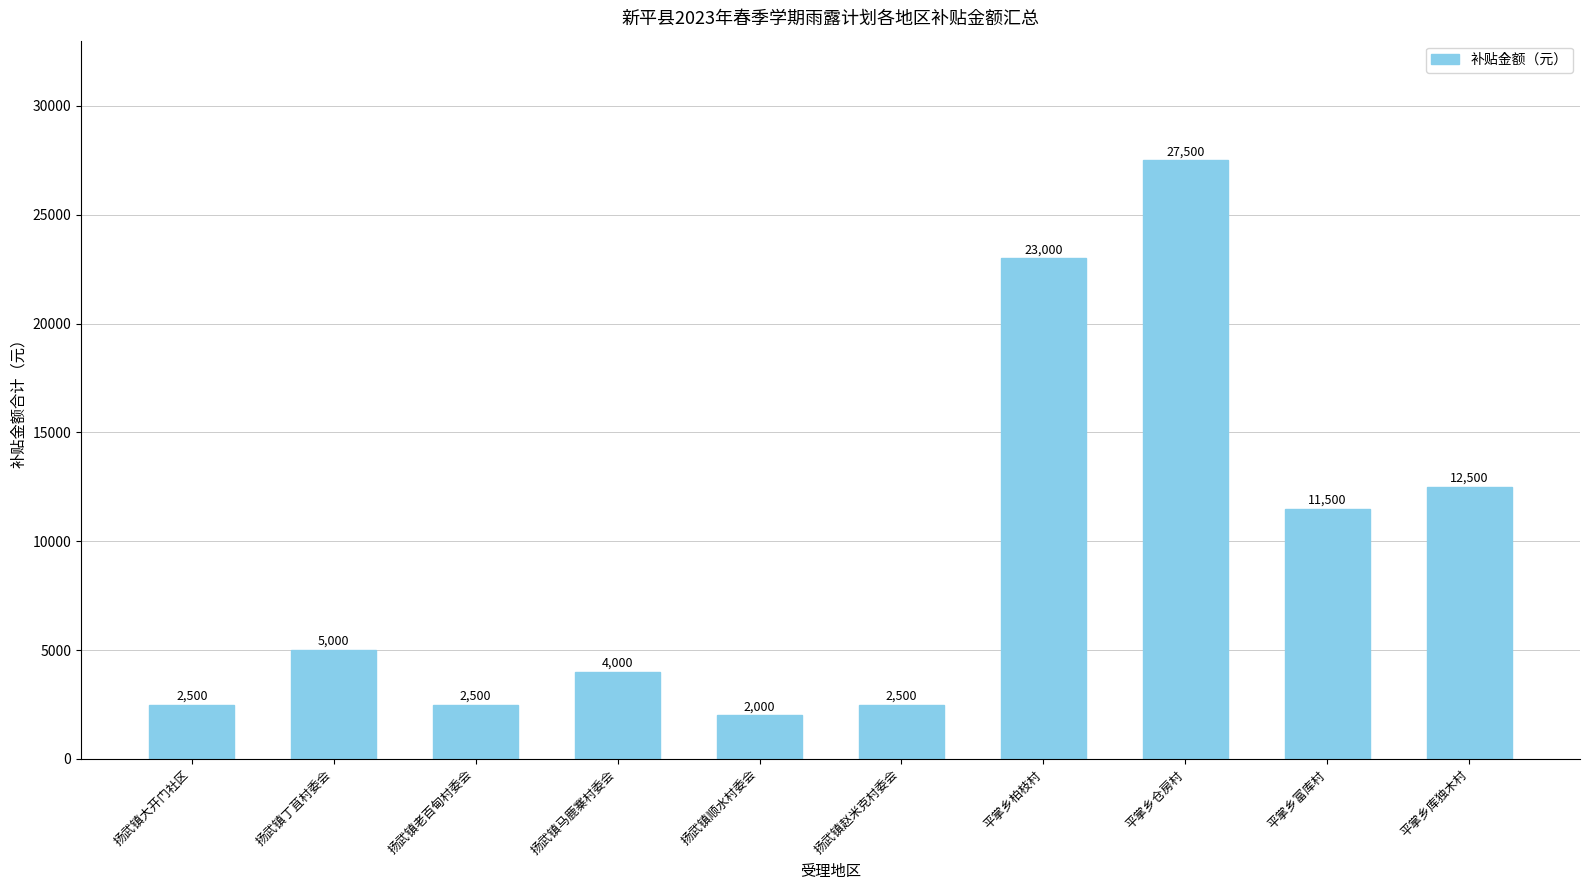

What is the label of the 3rd bar from the right?

平掌乡仓房村